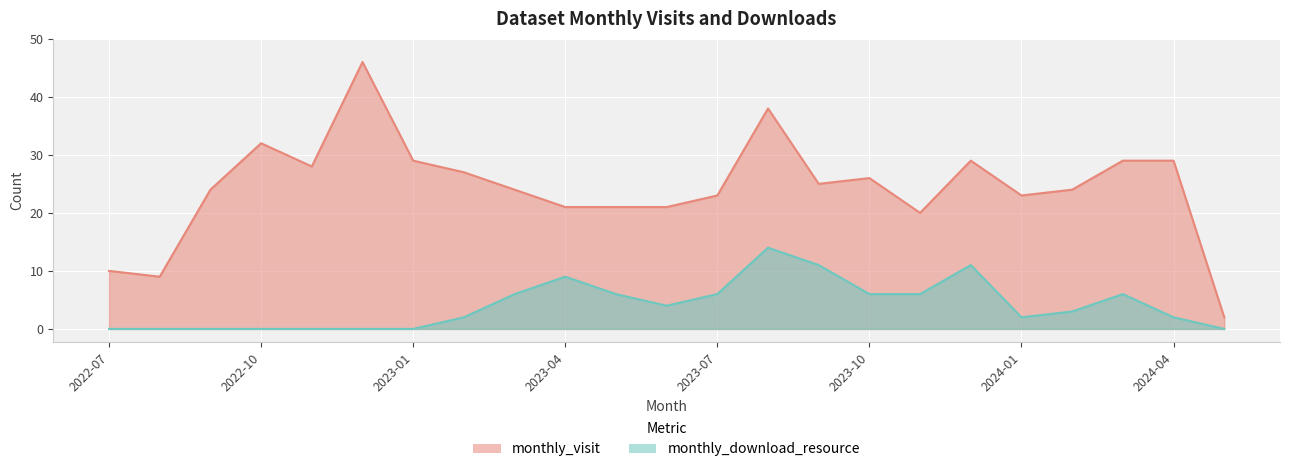

Reading right to left, transcribe all the data shown in this chart.

monthly_visit: 2024-05=2	2024-04=29	2024-03=29	2024-02=24	2024-01=23	2023-12=29	2023-11=20	2023-10=26	2023-09=25	2023-08=38	2023-07=23	2023-06=21	2023-05=21	2023-04=21	2023-03=24	2023-02=27	2023-01=29	2022-12=46	2022-11=28	2022-10=32	2022-09=24	2022-08=9	2022-07=10
monthly_download_resource: 2024-05=0	2024-04=2	2024-03=6	2024-02=3	2024-01=2	2023-12=11	2023-11=6	2023-10=6	2023-09=11	2023-08=14	2023-07=6	2023-06=4	2023-05=6	2023-04=9	2023-03=6	2023-02=2	2023-01=0	2022-12=0	2022-11=0	2022-10=0	2022-09=0	2022-08=0	2022-07=0